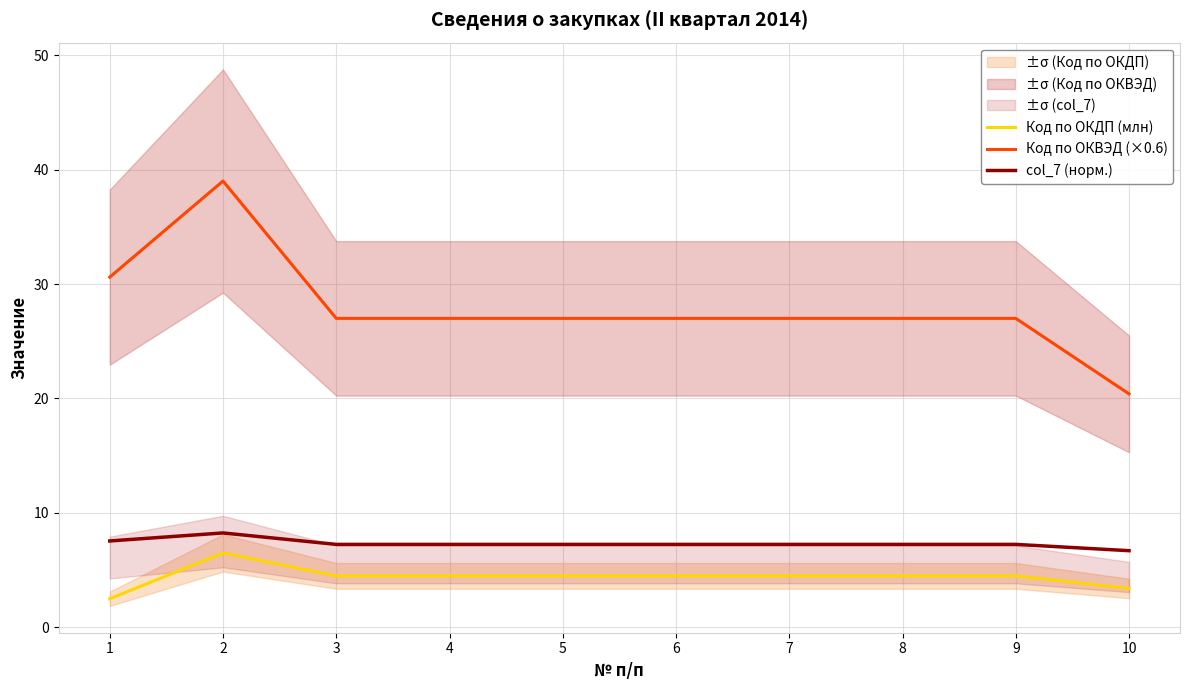

Where is the first local maximum for col_7 (норм.)?

2